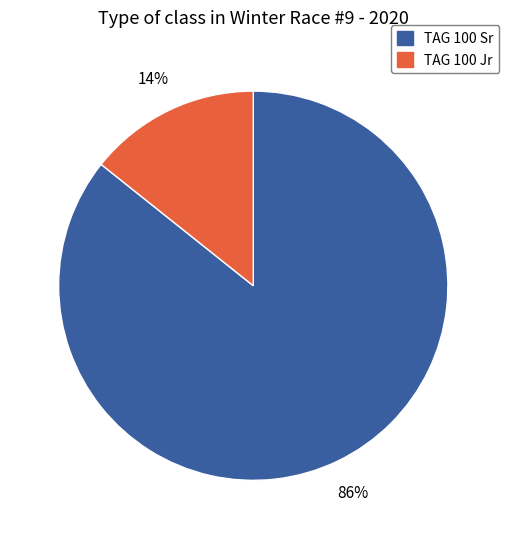

The TAG 100 Jr slice represents 14% of the pie. True or false?

True